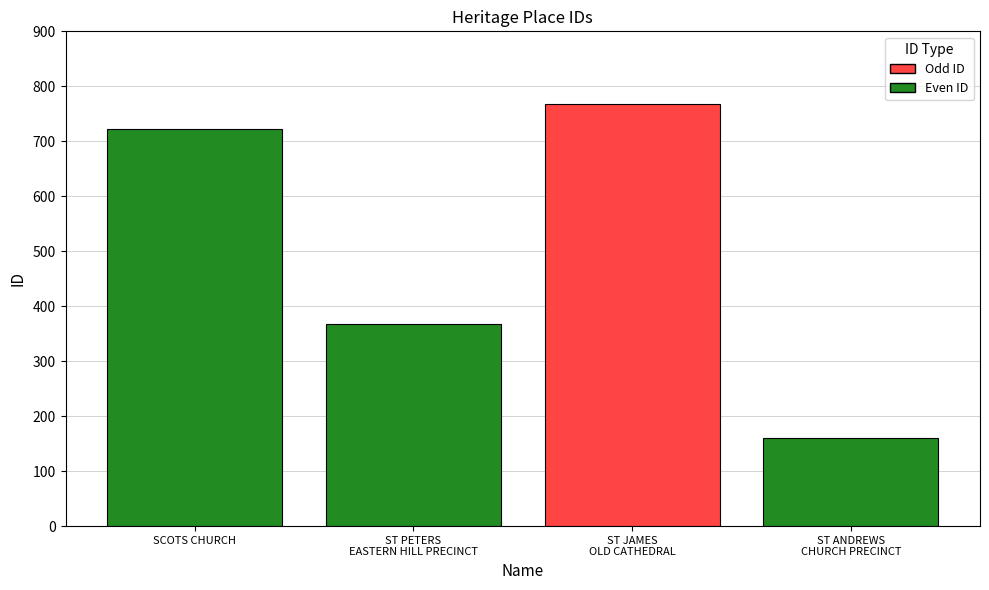

What is the label of the 3rd bar from the left?

ST JAMES
OLD CATHEDRAL